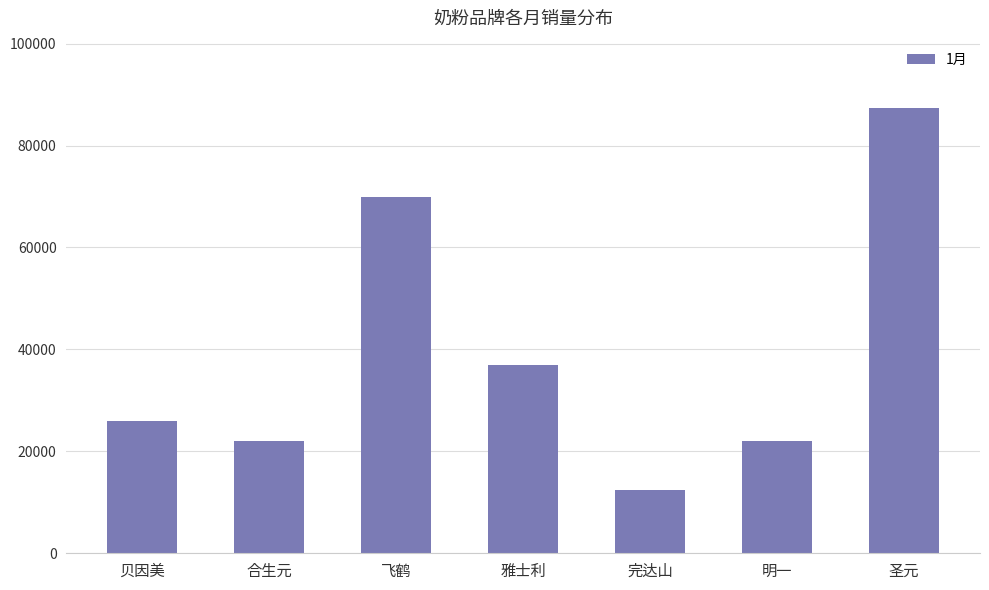

True or false: the data shows 12350 at 完达山.

True